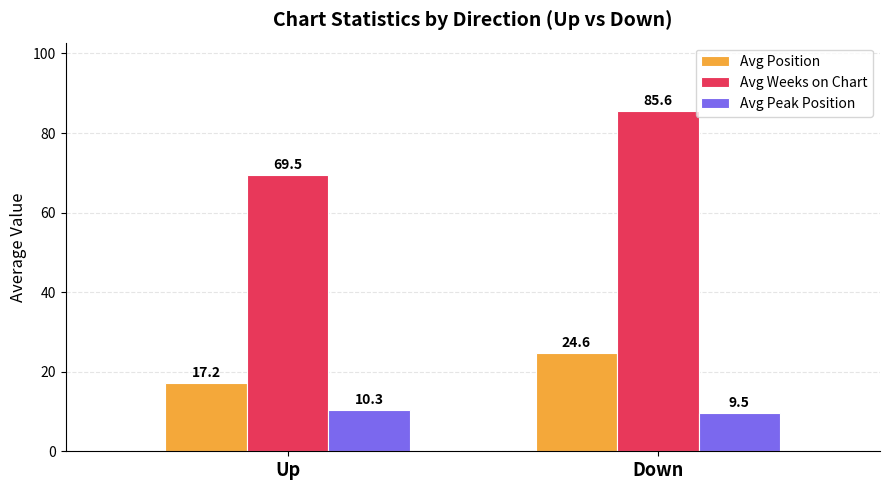

What is the maximum value shown in the chart?

85.6